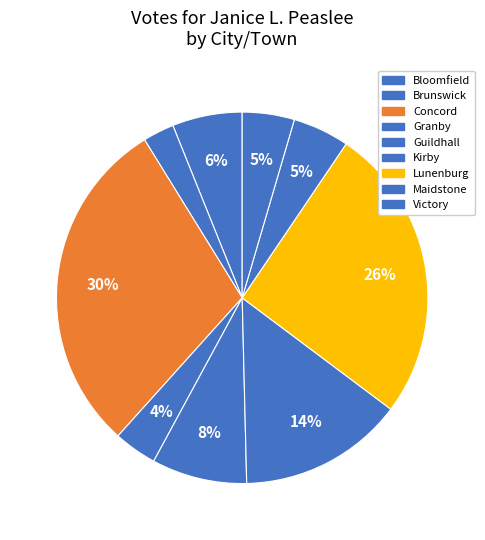

True or false: Granby accounts for 4% of the total.

True